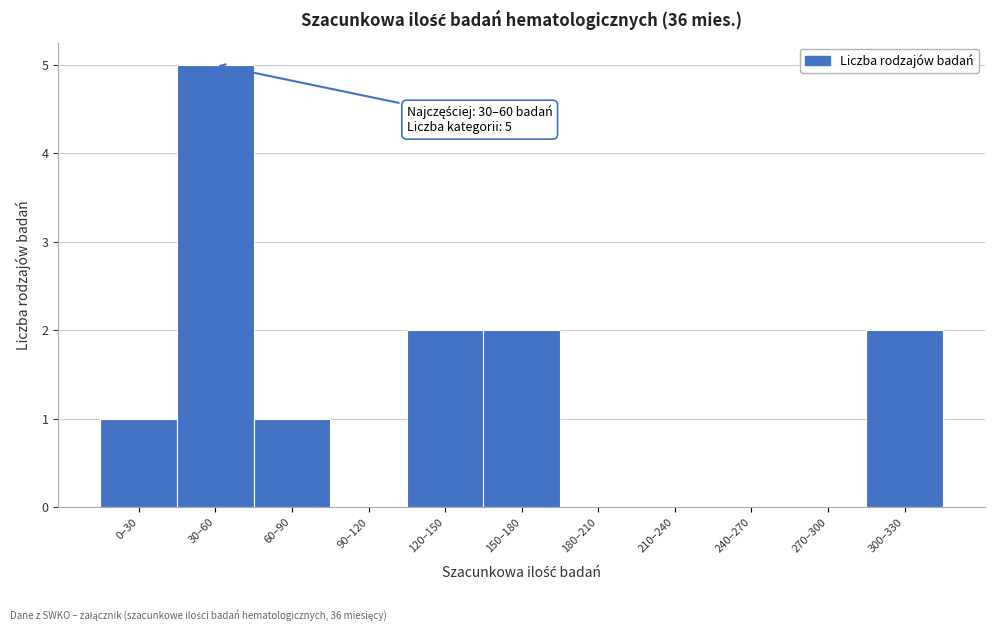

Reading left to right, list all the values displayed in this chart.

0–30=1	30–60=5	60–90=1	90–120=0	120–150=2	150–180=2	180–210=0	210–240=0	240–270=0	270–300=0	300–330=2